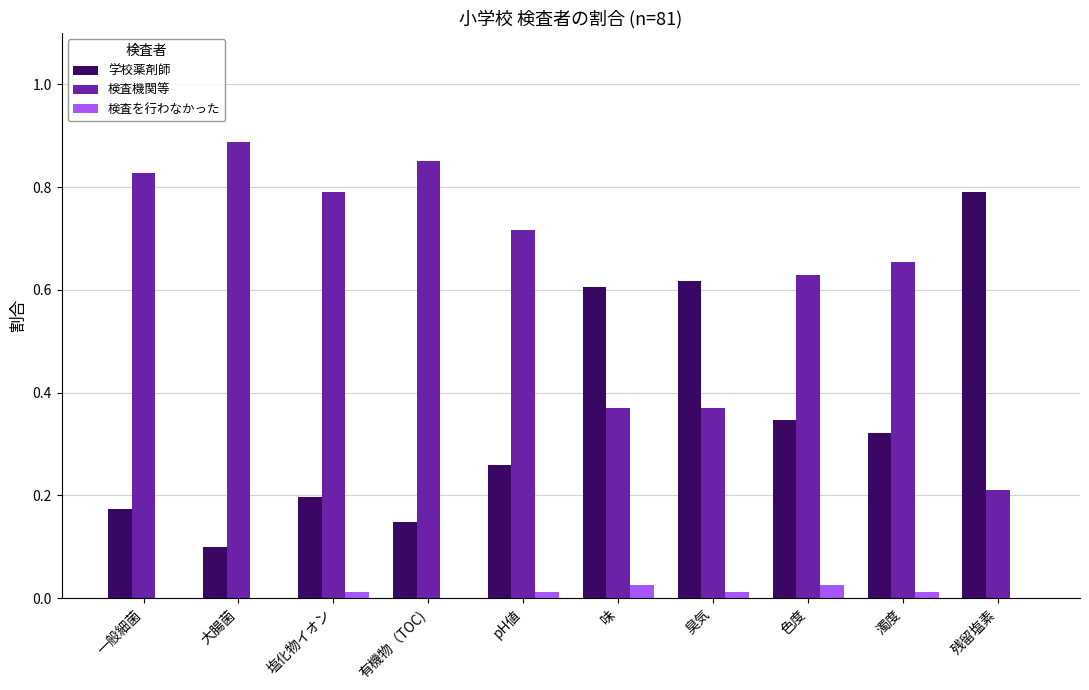

Is the value of 学校薬剤師 at 味 greater than the value of 検査を行わなかった at 有機物（TOC)?

Yes